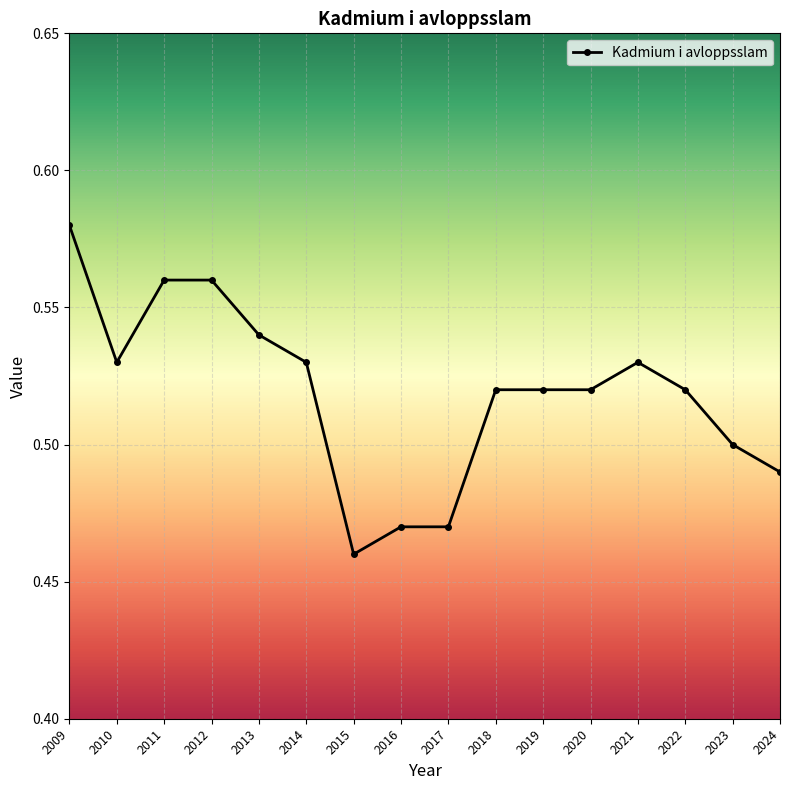

At which category does the data reach its first local valley?

2010